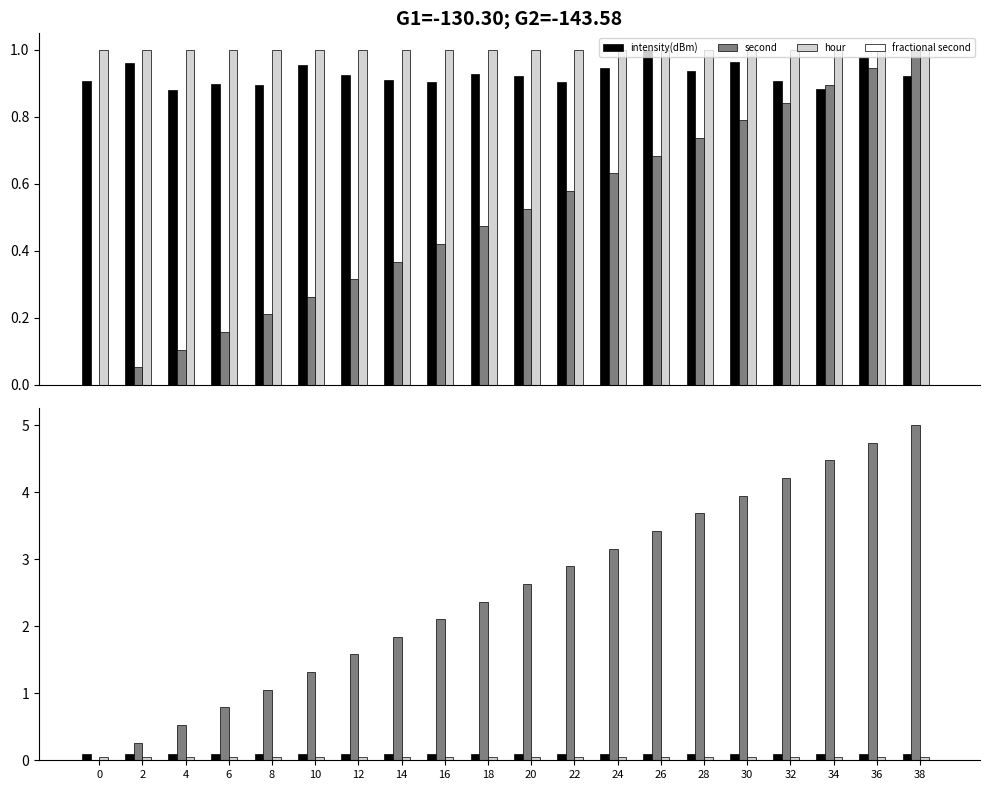

The value of intensity(dBm) at 10 is 0.1. True or false?

False